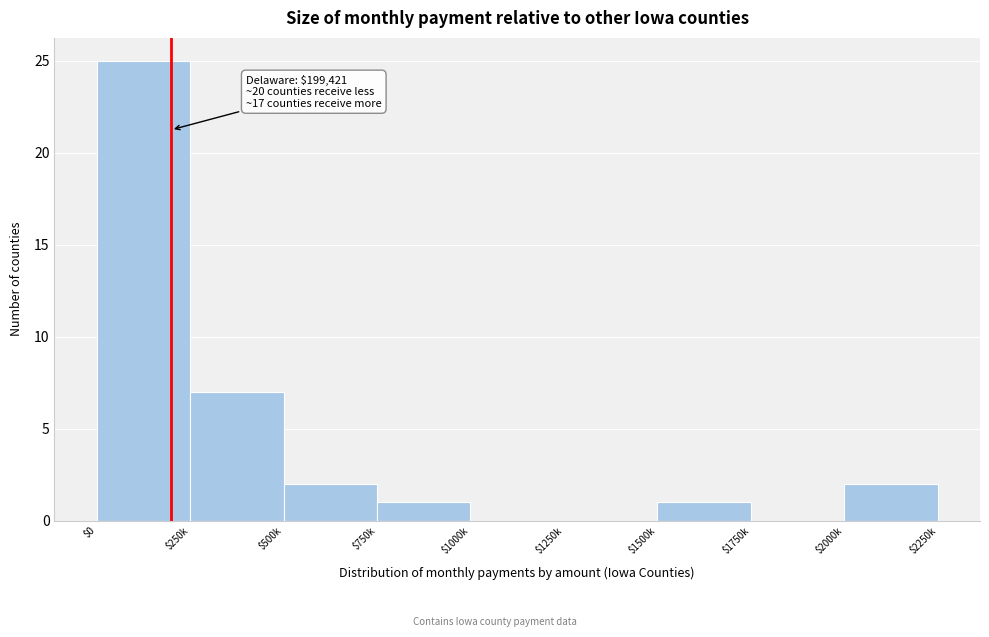

What is the sum of all values?

38